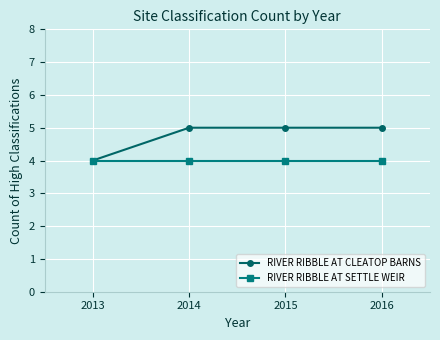

How many lines are shown in the chart?

2